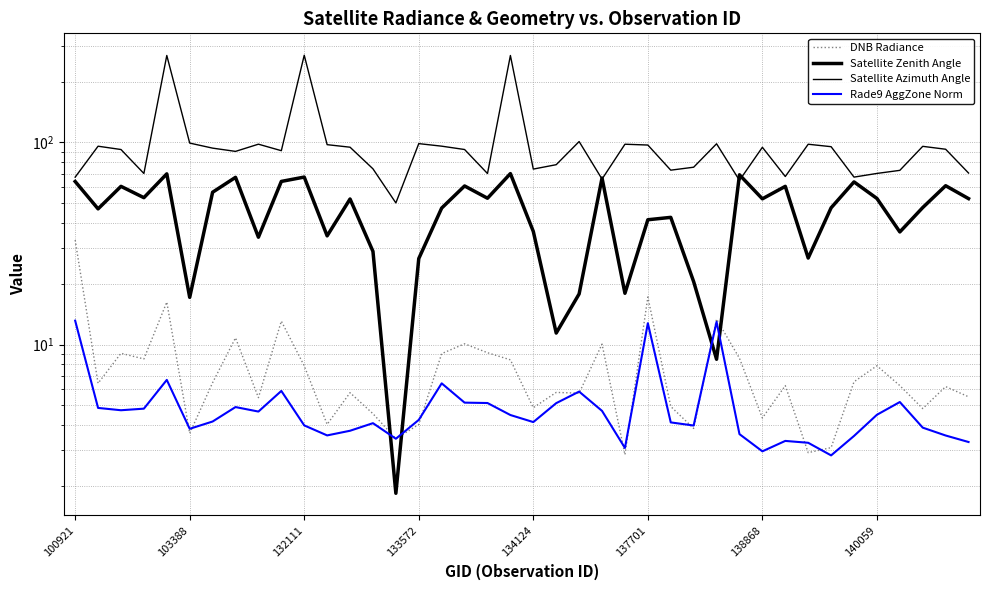

List the labels in order of Rade9 AggZone Norm value, smallest first.

33, 30, 24, 32, 39, 31, 14, 34, 38, 11, 29, 12, 137701, 37, 27, 10, 13, 26, 20, 138868, 15, 19, 35, 8, 23, 132111, 133572, 103388, 140059, 21, 18, 17, 36, 22, 9, 16, 134124, 25, 28, 100921